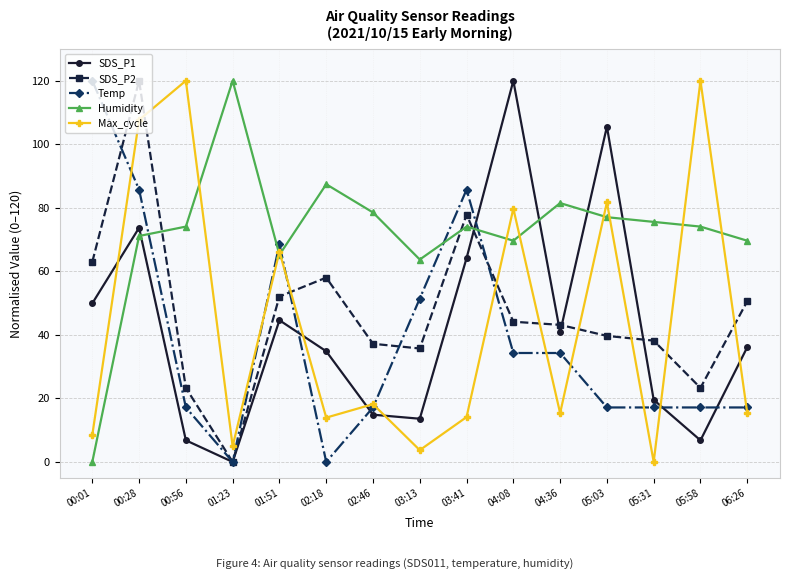

True or false: Max_cycle and Temp intersect in this chart.

True